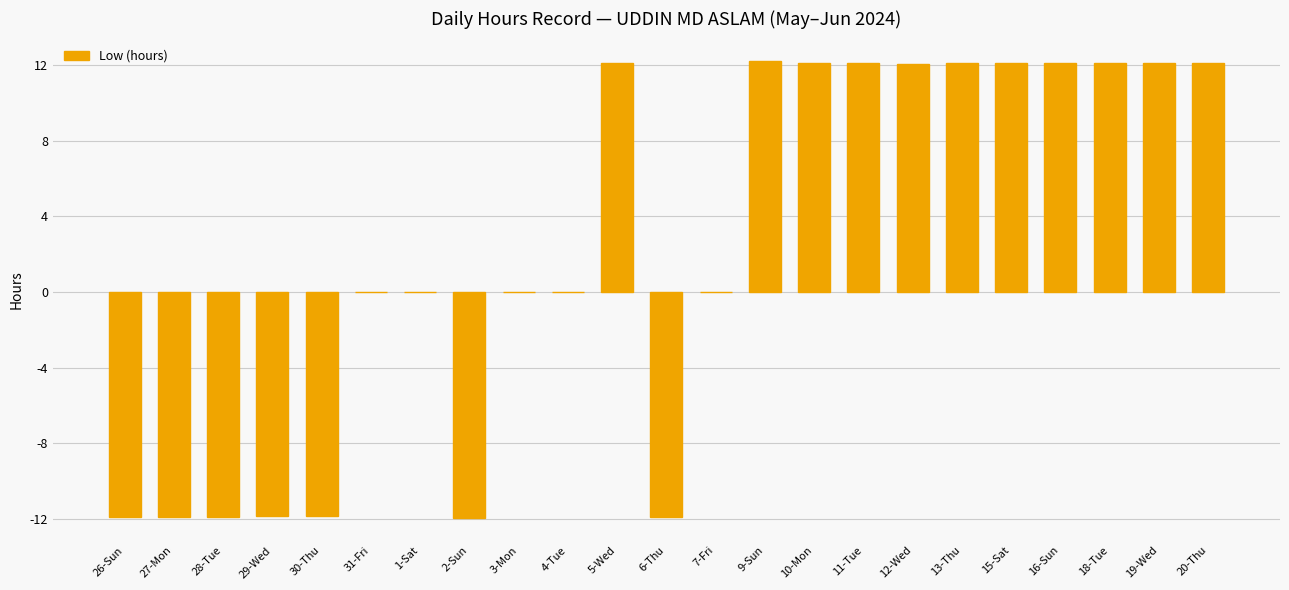

Which has a higher value, 1-Sat or 18-Tue?

18-Tue